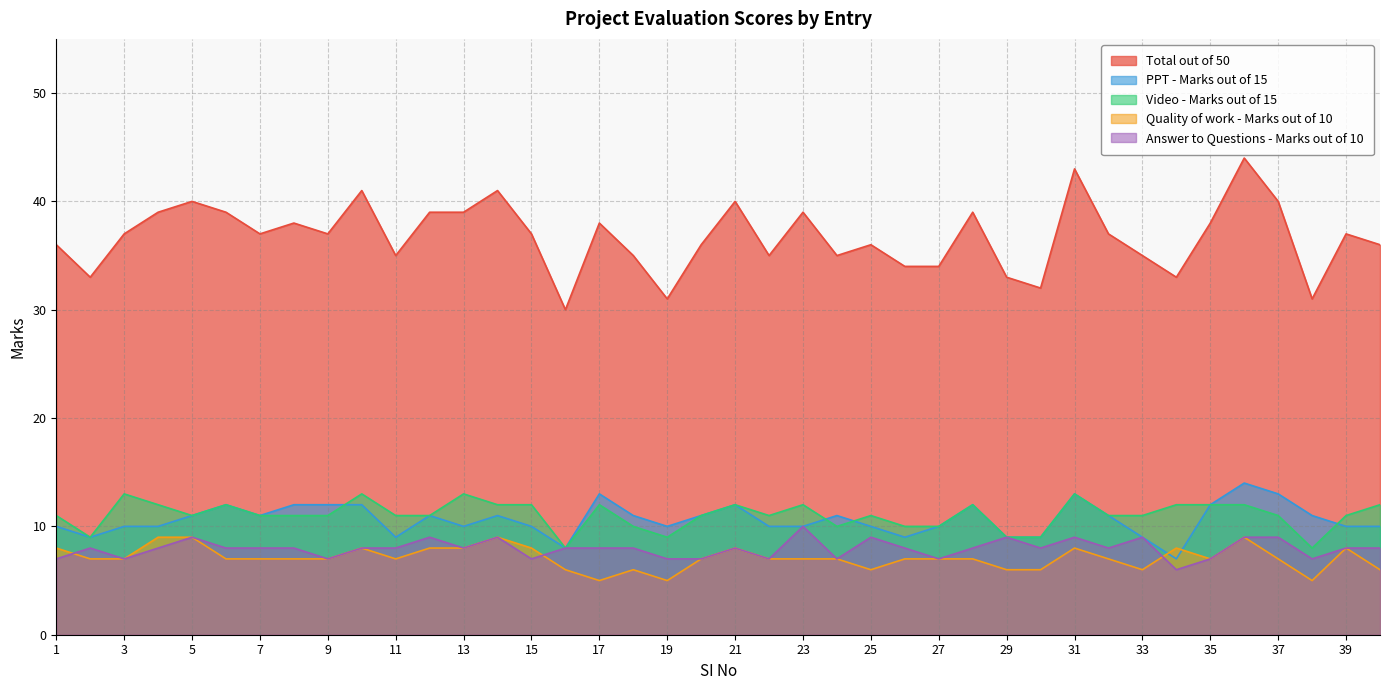

The value of Answer to Questions - Marks out of 10 at 35 is 10. True or false?

False